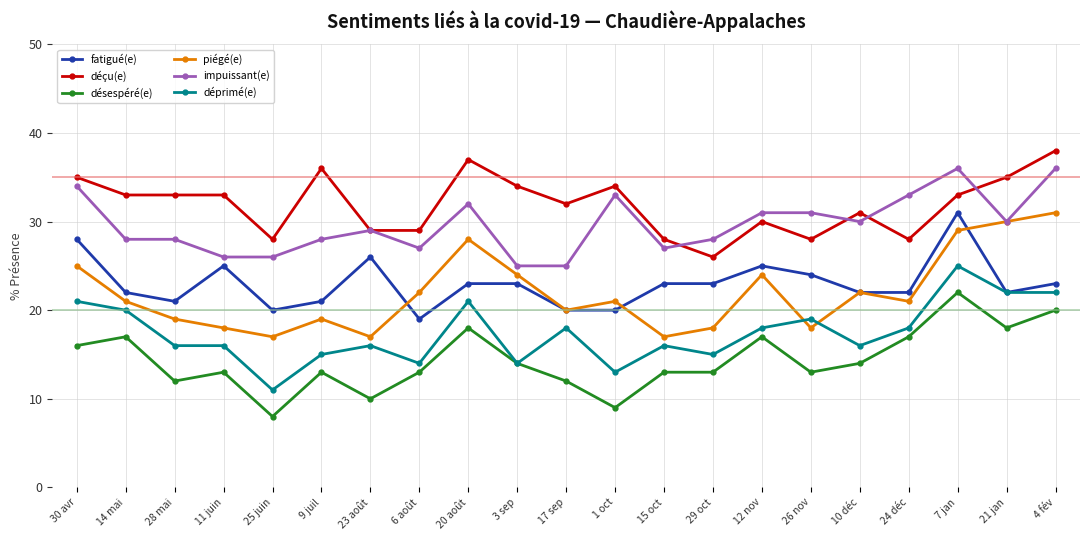

What is the minimum value shown in the chart?

8